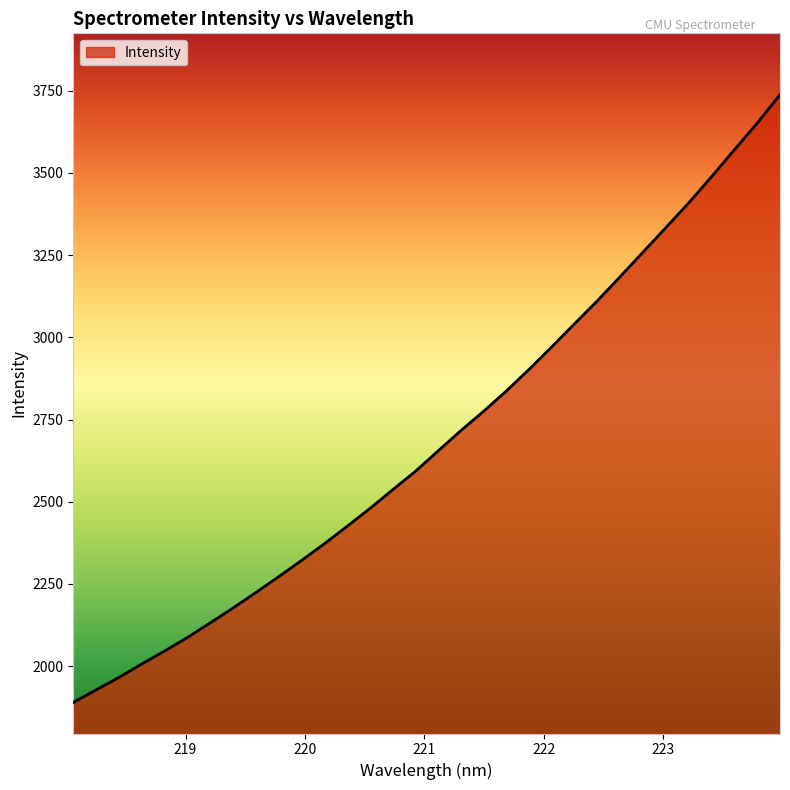

How many lines are shown in the chart?

1